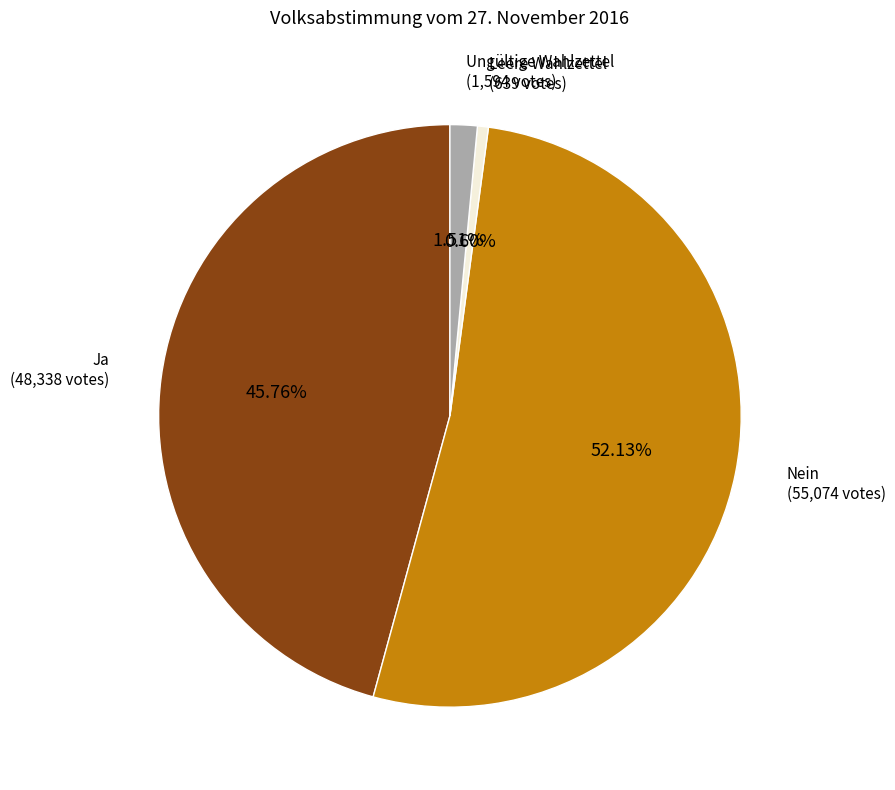

What is the majority slice?

Nein